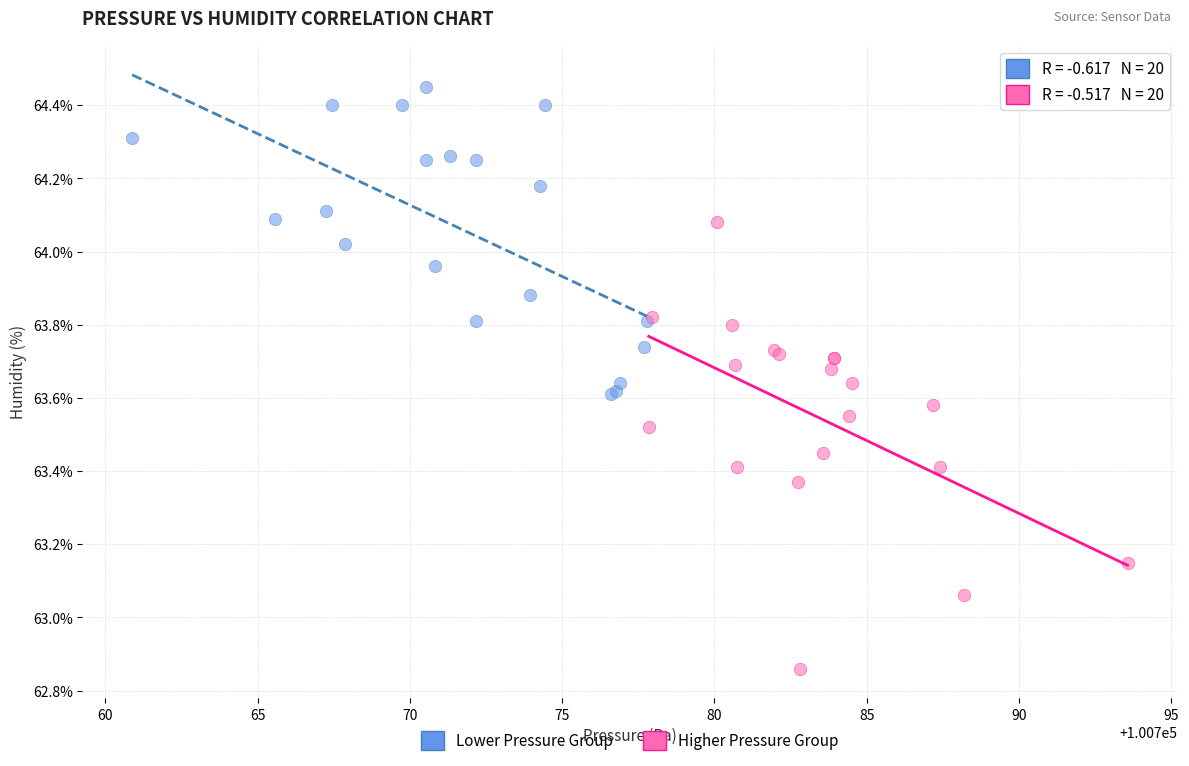

Which series contains the highest Y value?

Lower Pressure Group